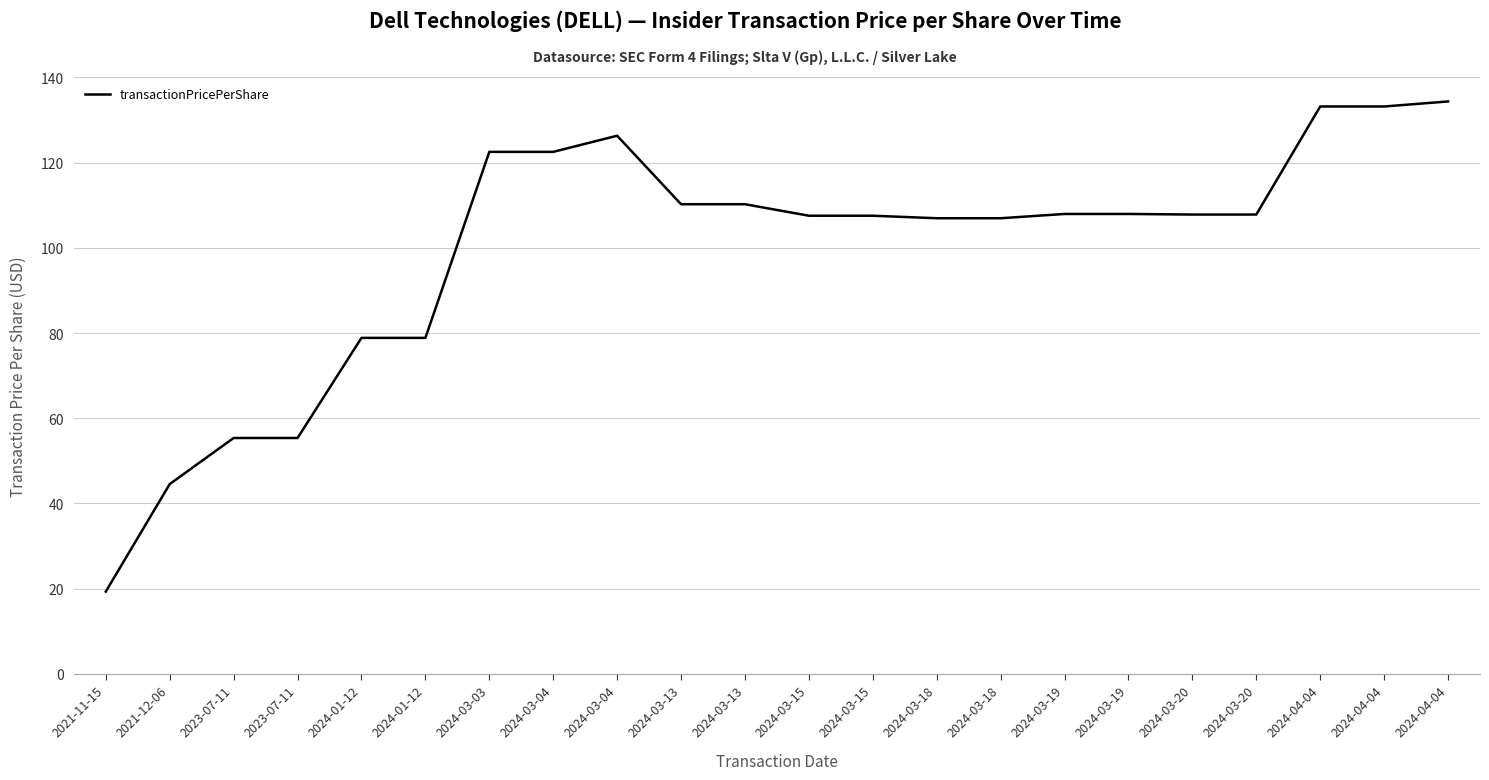

How many lines are shown in the chart?

1